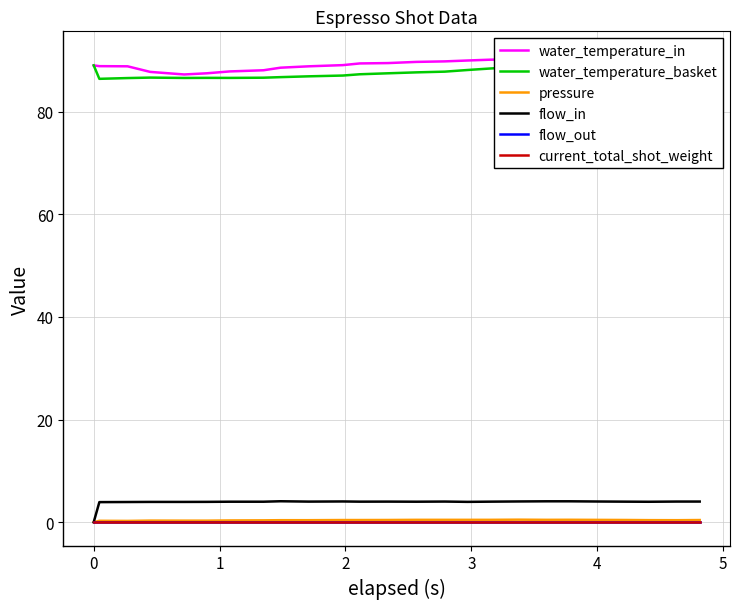

What is the maximum value shown in the chart?

91.1